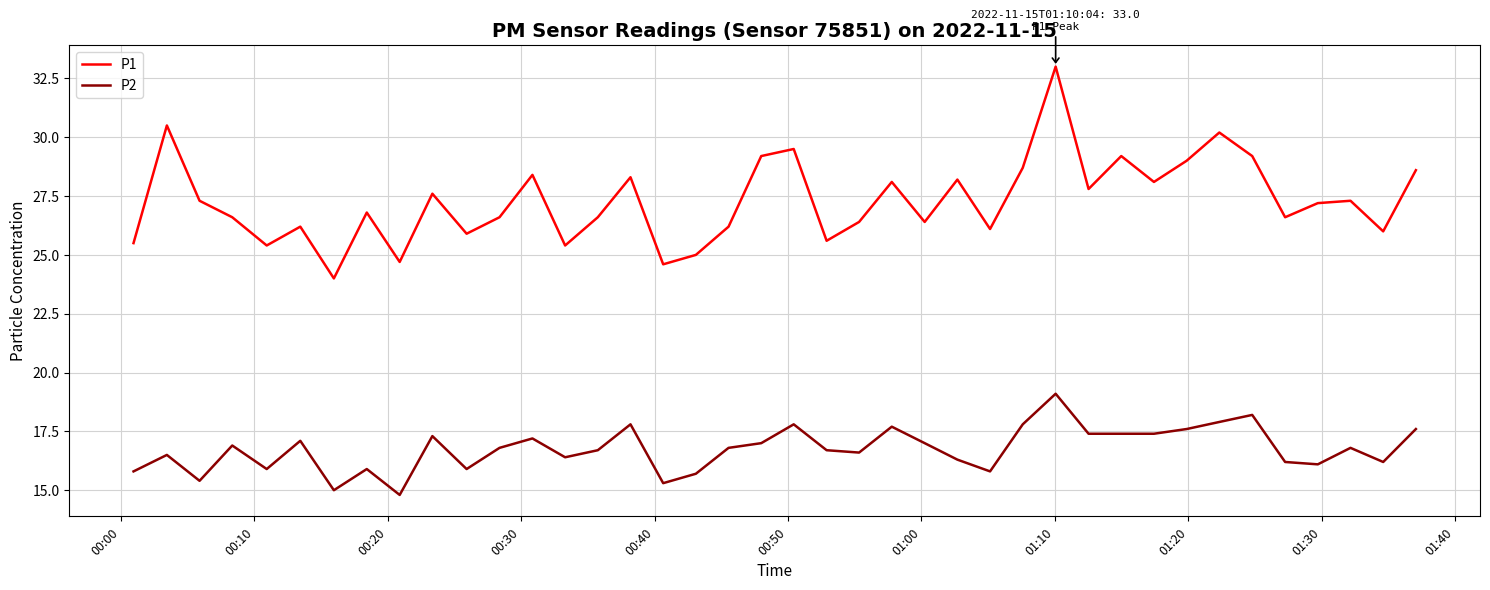

What is the lowest value of the P2 series?

14.8